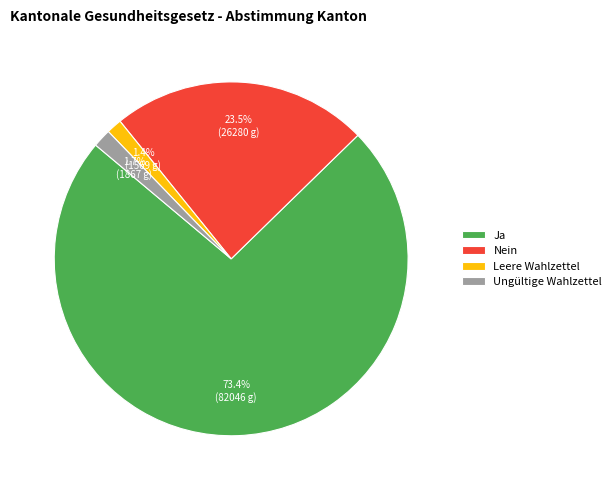

To the nearest percent, what is the average slice percentage?

25%